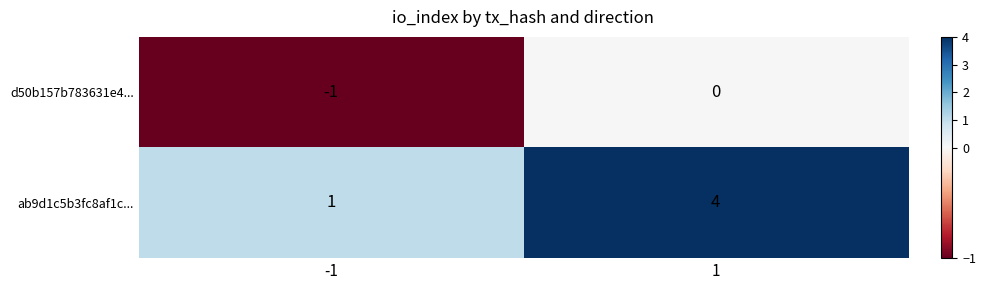

Reading left to right, list all the values displayed in this chart.

d50b157b783631e4...: -1	0
ab9d1c5b3fc8af1c...: 1	4